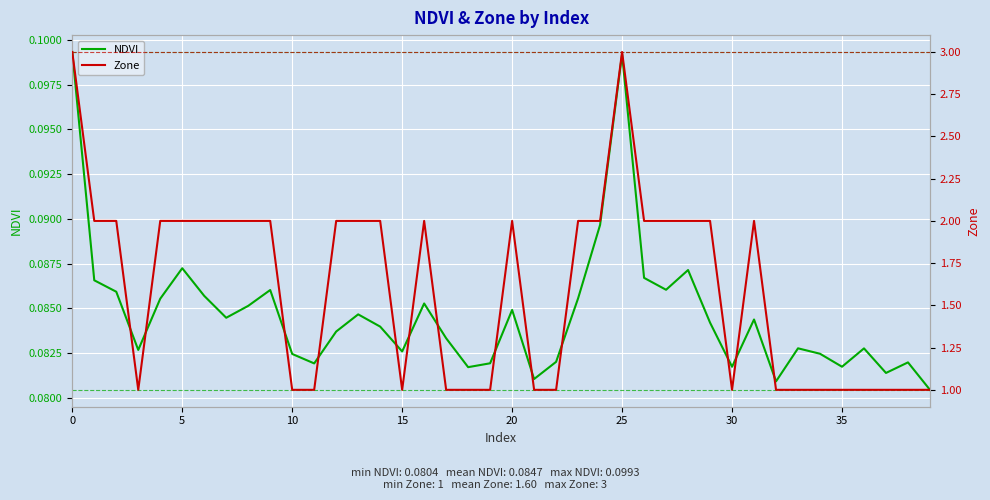

What is the highest value of the Zone series?

3.0